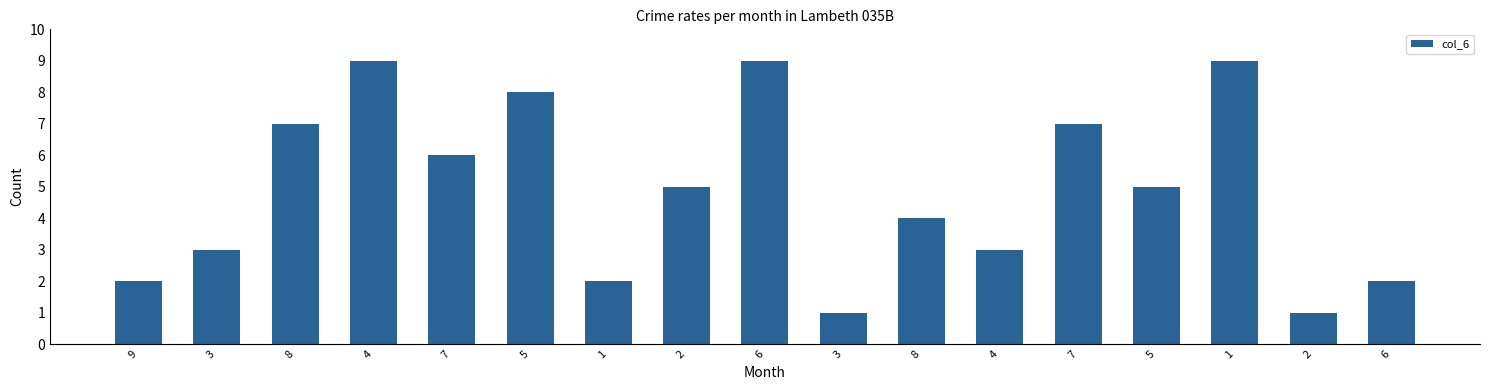

How many values are below 5?

8